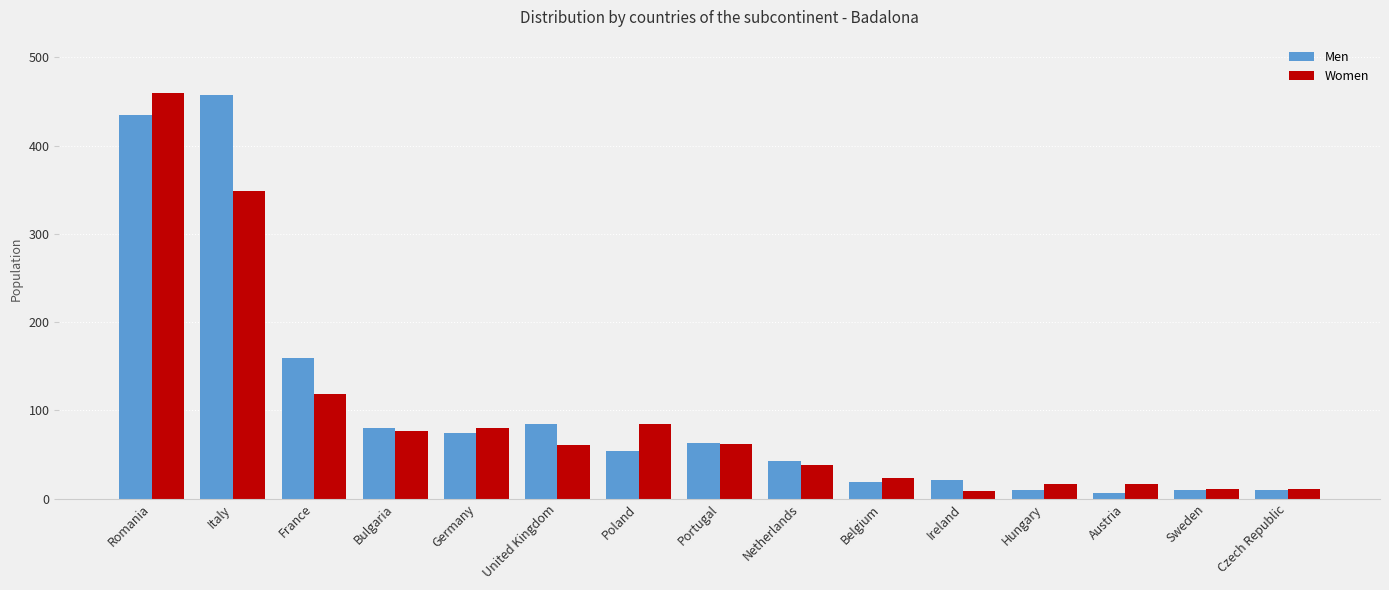

Which series changed the most between Romania and Italy?

Women